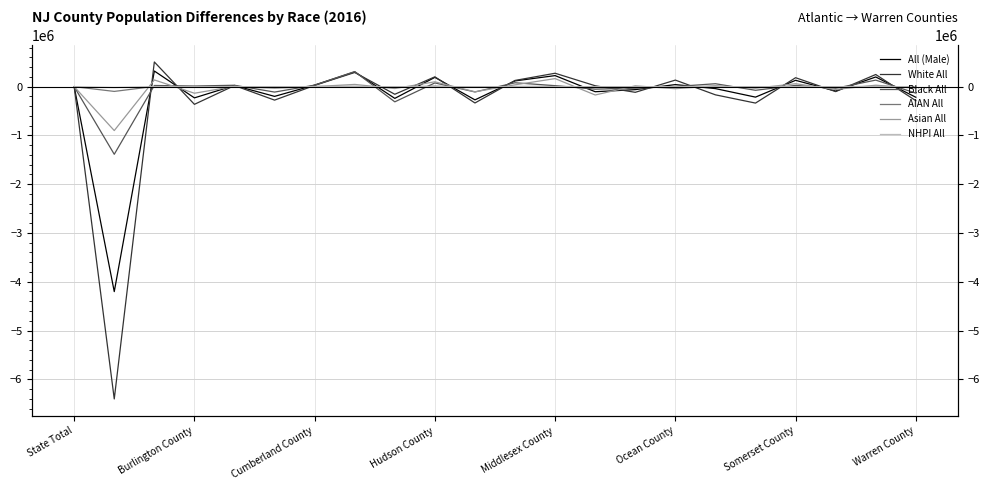

What is the average value of the Black All series?

-65044